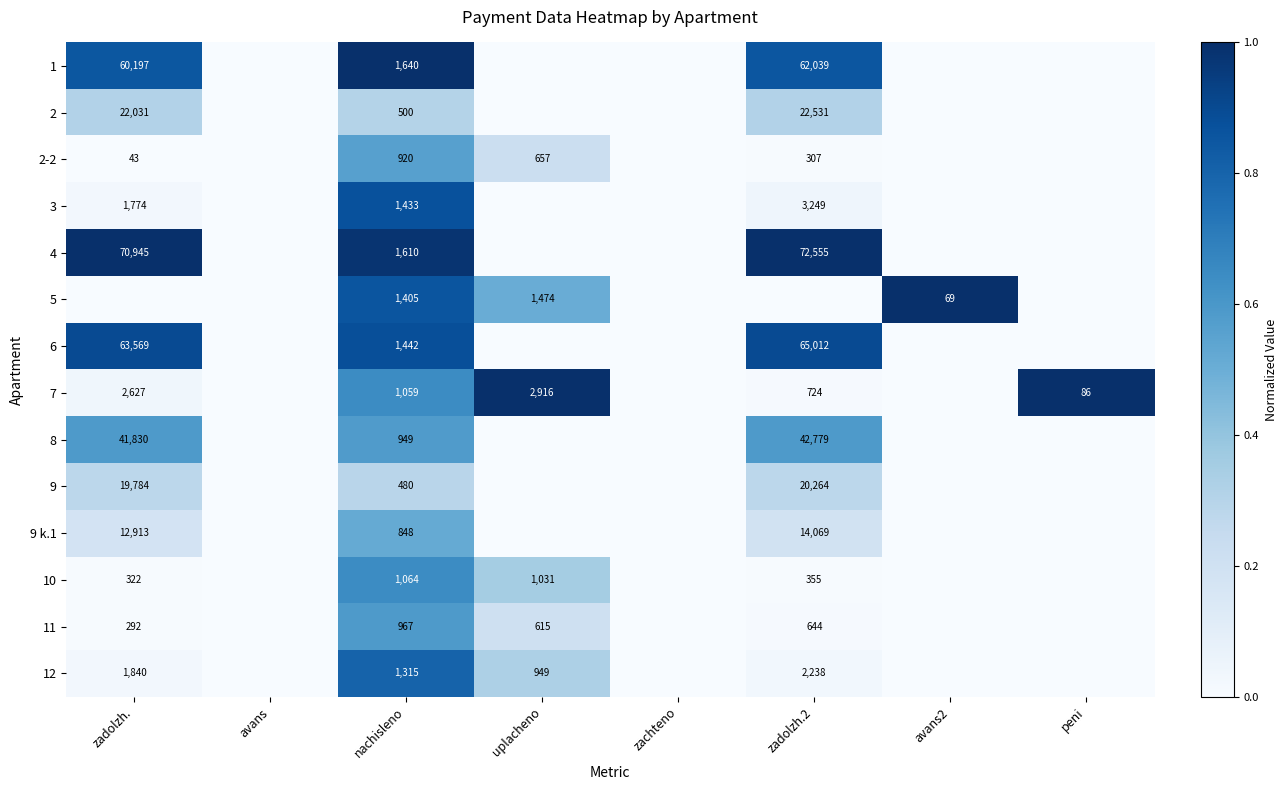

The 5 series shows 69 at avans2. True or false?

True